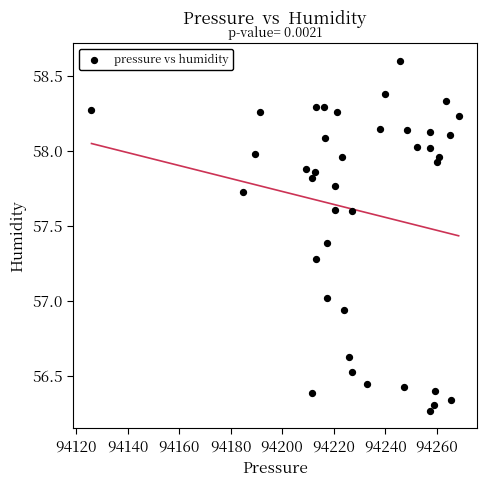

What is the range of Y values (max minus min)?

2.3